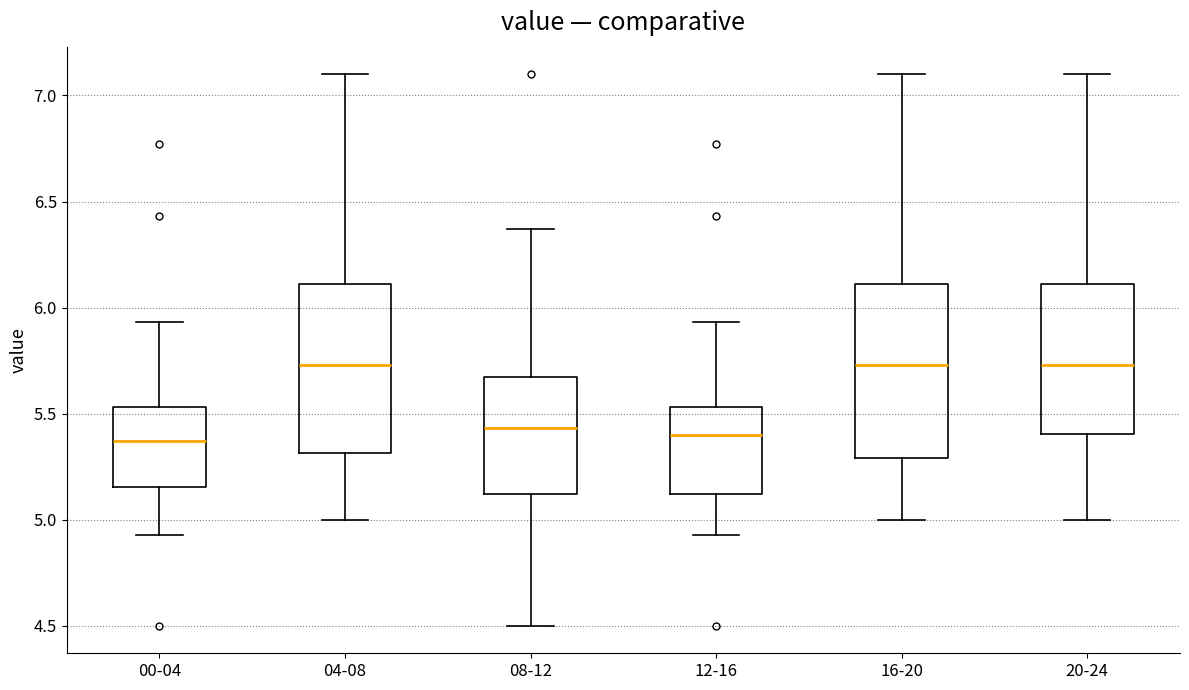

Reading left to right, transcribe this box plot: for each box, give where its median line is, the range the box spans, and where its two whiskers end, as read against the y-axis. The values are not printed on the chart, so give them approximately, as read against the axis.

00-04: median 5.35, box 5.15 to 5.55, whiskers 4.95 to 5.95
04-08: median 5.75, box 5.30 to 6.10, whiskers 5.00 to 7.10
08-12: median 5.45, box 5.10 to 5.65, whiskers 4.50 to 6.35
12-16: median 5.40, box 5.10 to 5.55, whiskers 4.95 to 5.95
16-20: median 5.75, box 5.30 to 6.10, whiskers 5.00 to 7.10
20-24: median 5.75, box 5.40 to 6.10, whiskers 5.00 to 7.10